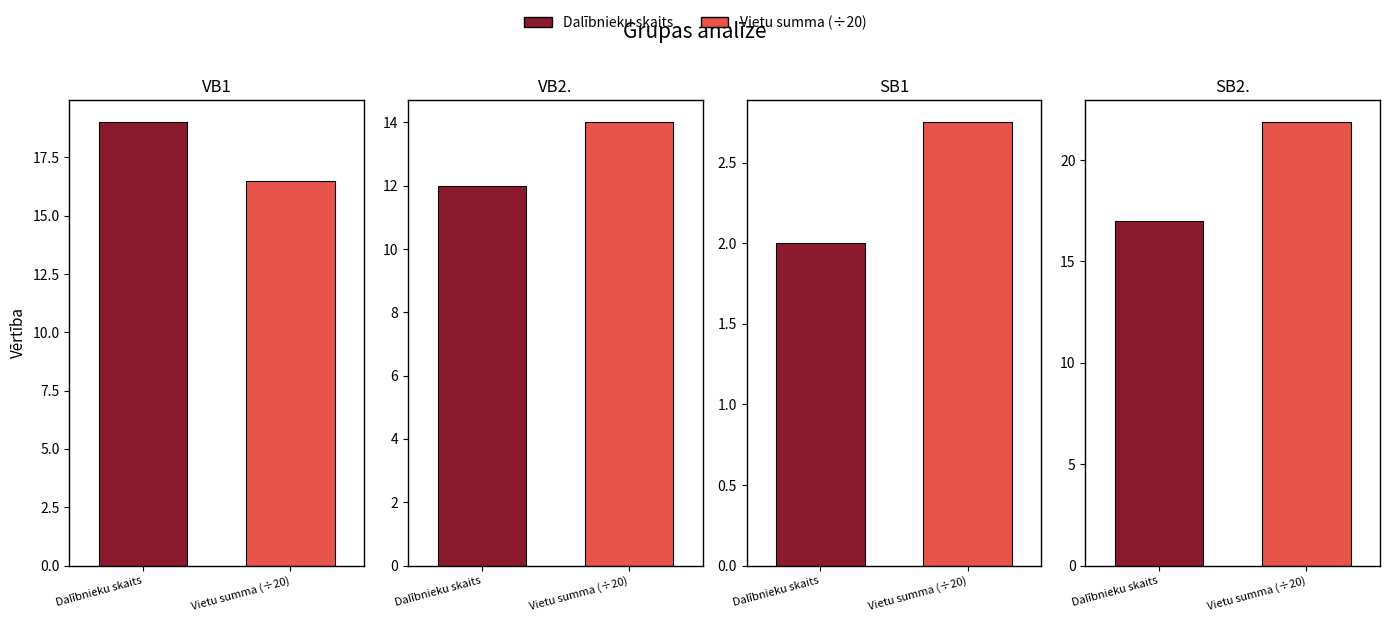

The value of VB1 at Count is 9. True or false?

False